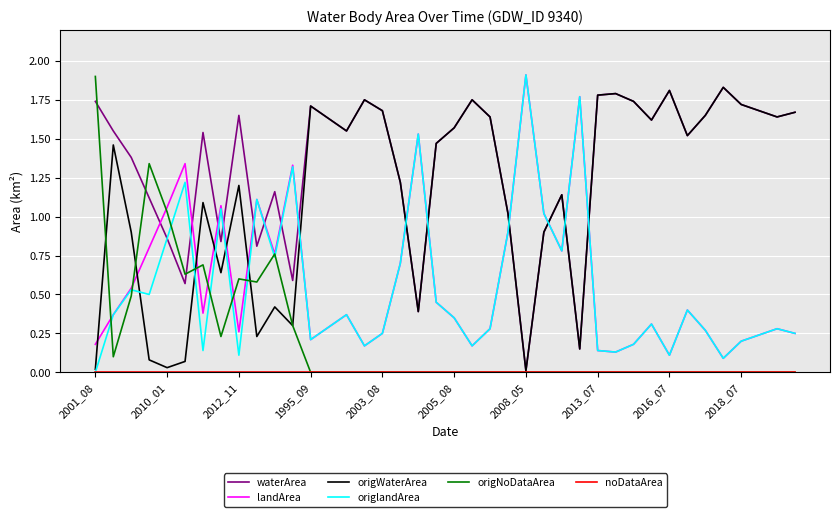

True or false: origlandArea and origWaterArea cross at least once.

True